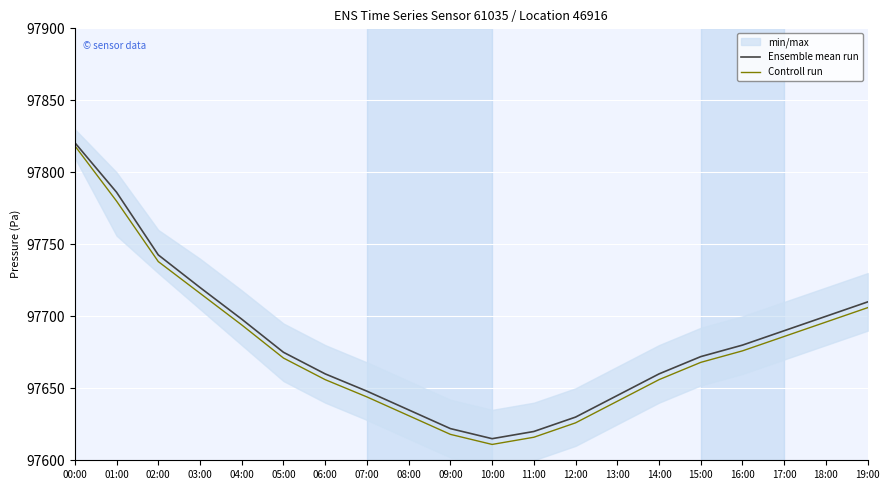

Which series has the largest total across all categories?

Ensemble mean run